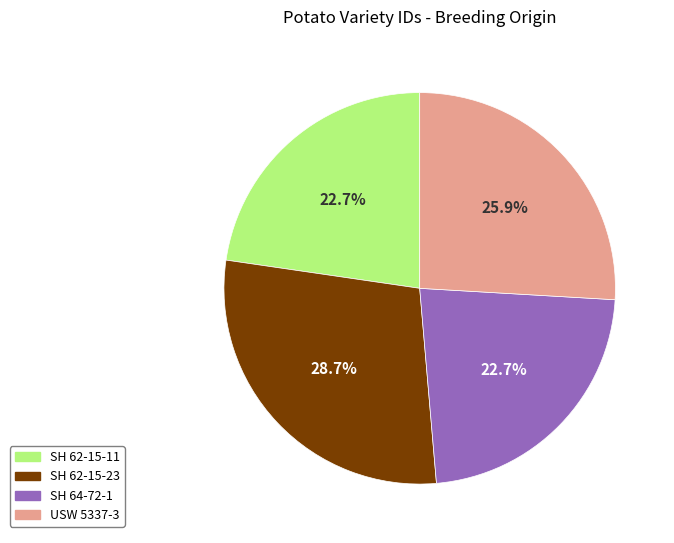

Is there any slice that represents more than half of the pie?

No